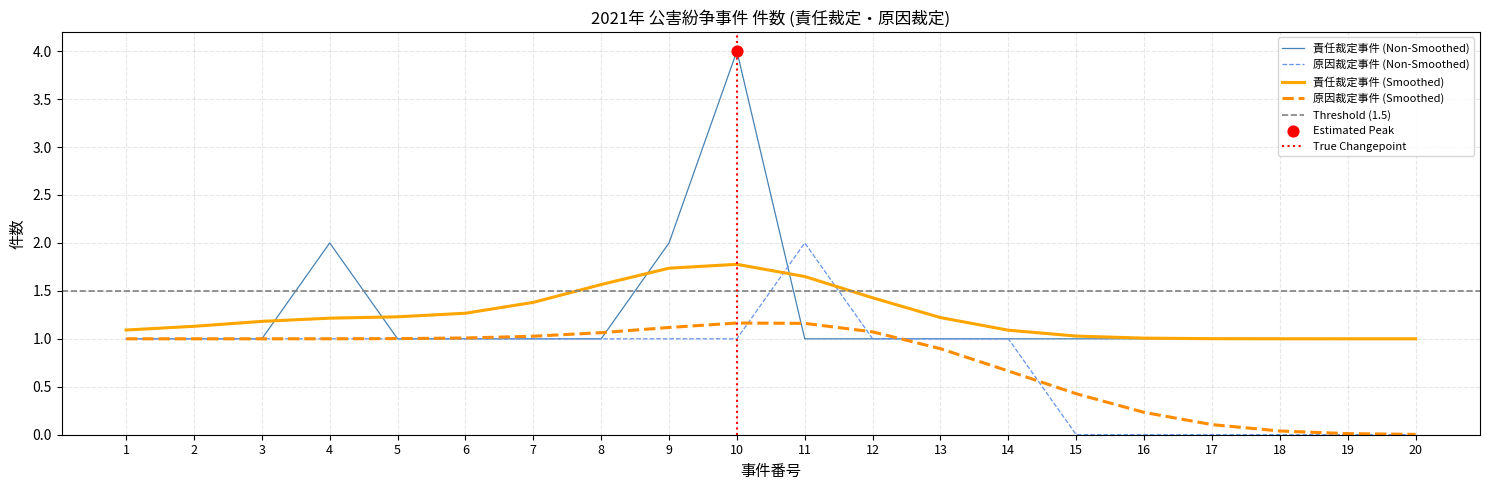

What is the minimum value for 責任裁定事件 (Smoothed)?

1.0